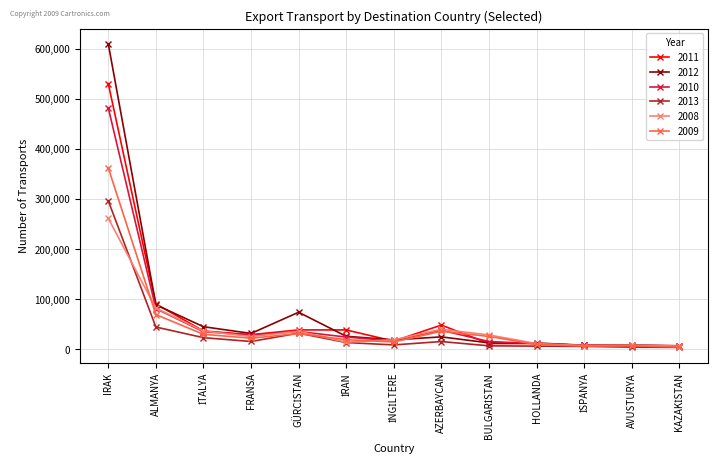

True or false: 2009 has more than 0 points higher than both neighbors.

True